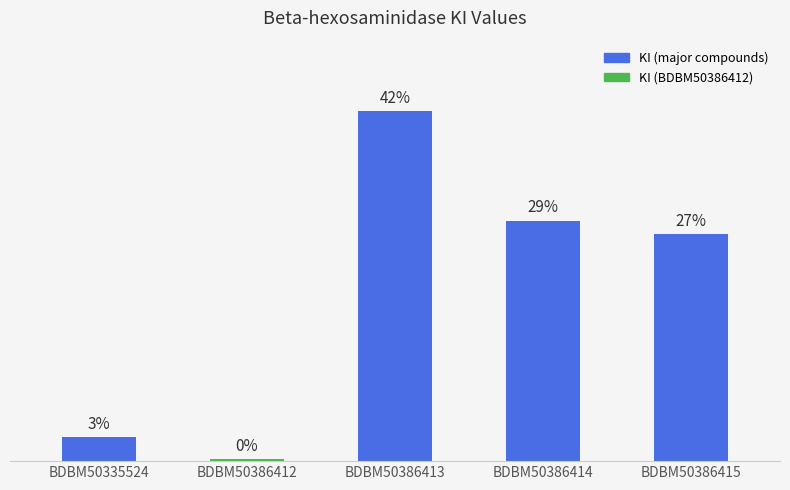

What is the approximate value at BDBM50386413?

41.5